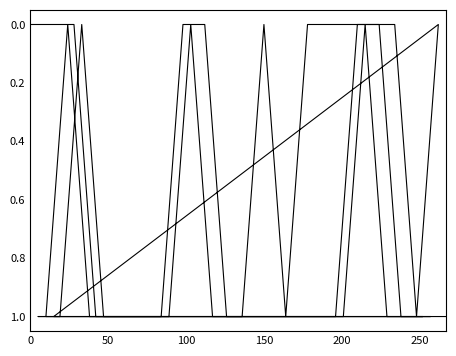

How many lines are shown in the chart?

4